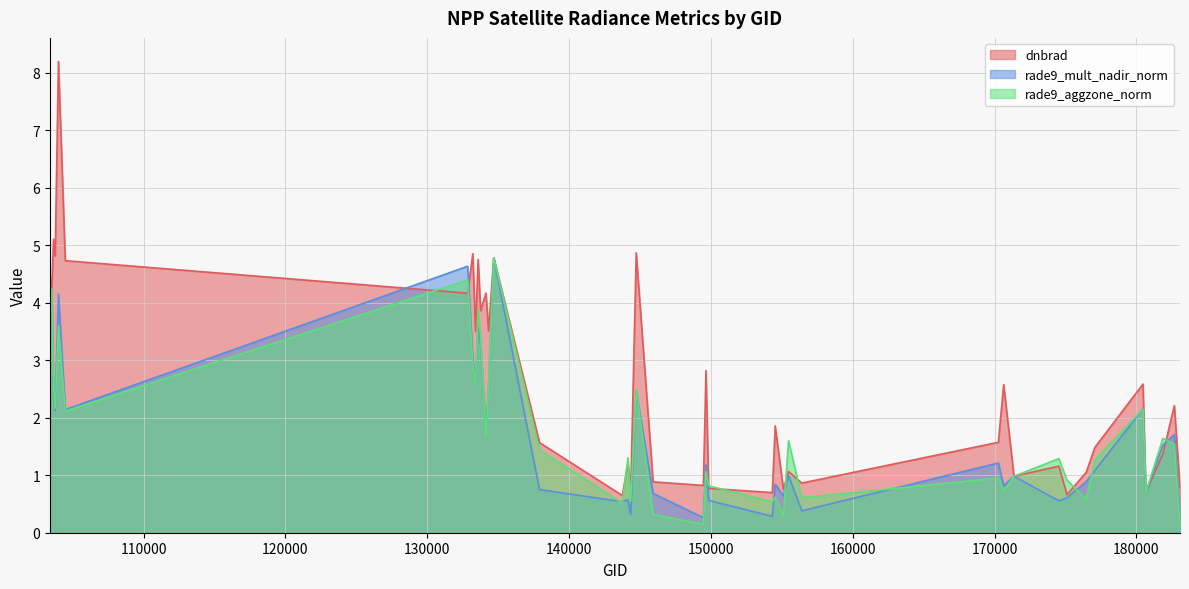

Which series has the largest total across all categories?

dnbrad